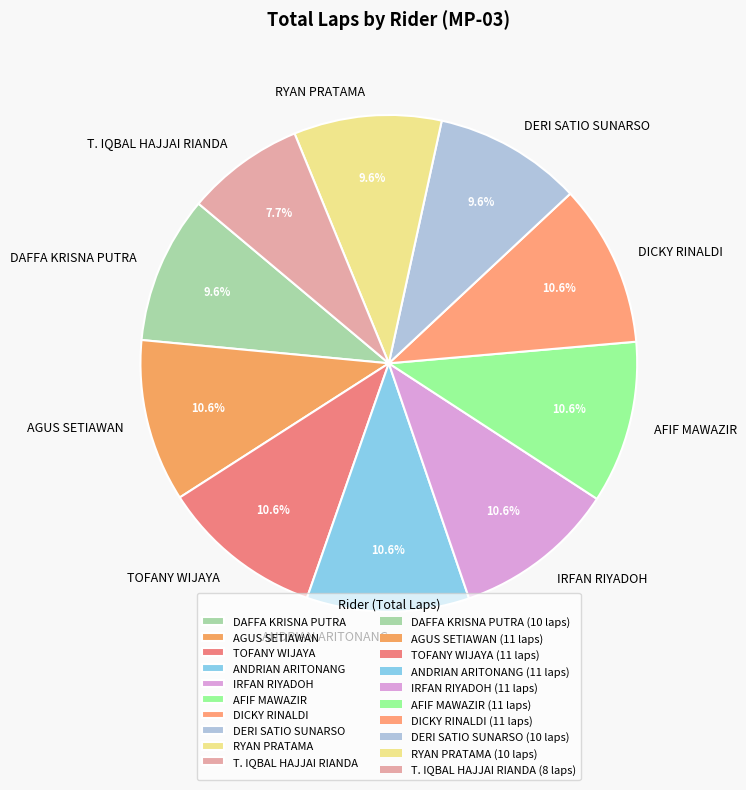

Count the number of slices in the pie.

10